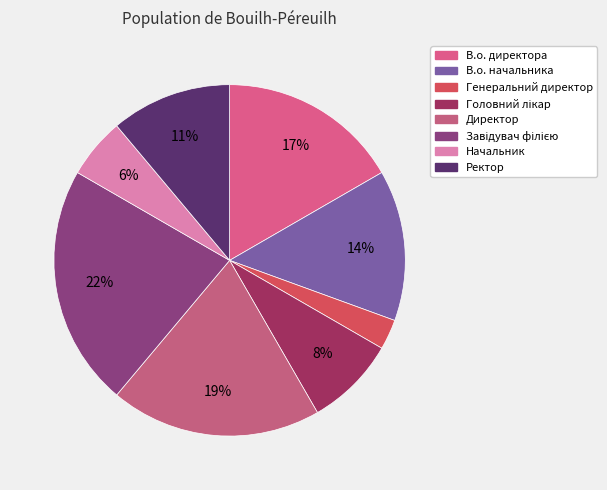

What percentage is the В.о. начальника slice, to the nearest percent?

14%